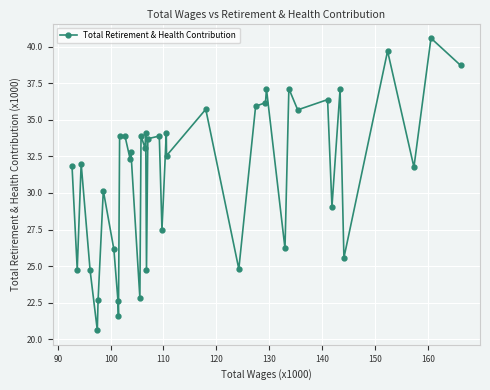

What is the minimum value shown in the chart?

20.6